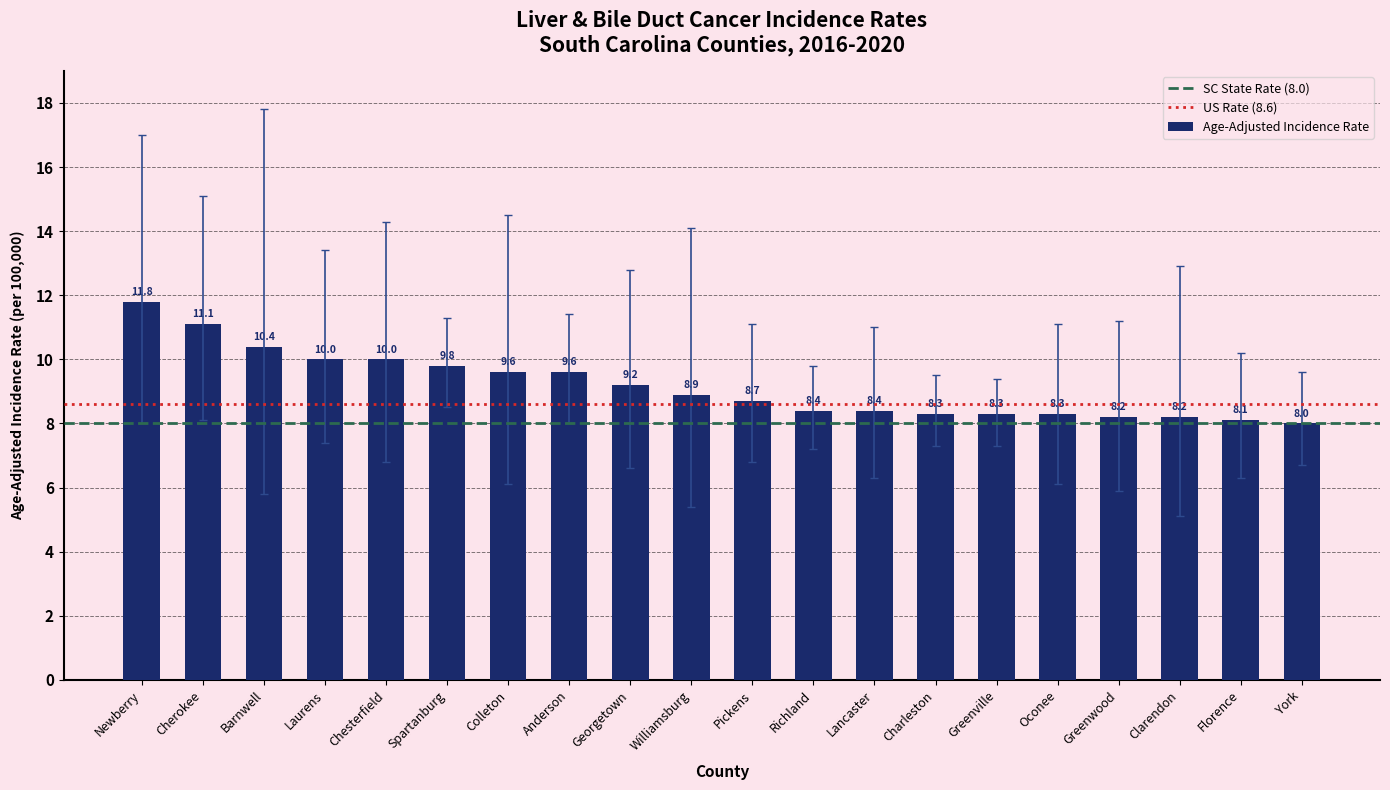

Reading left to right, transcribe all the data shown in this chart.

11.8	11.1	10.4	10.0	10.0	9.8	9.6	9.6	9.2	8.9	8.7	8.4	8.4	8.3	8.3	8.3	8.2	8.2	8.1	8.0